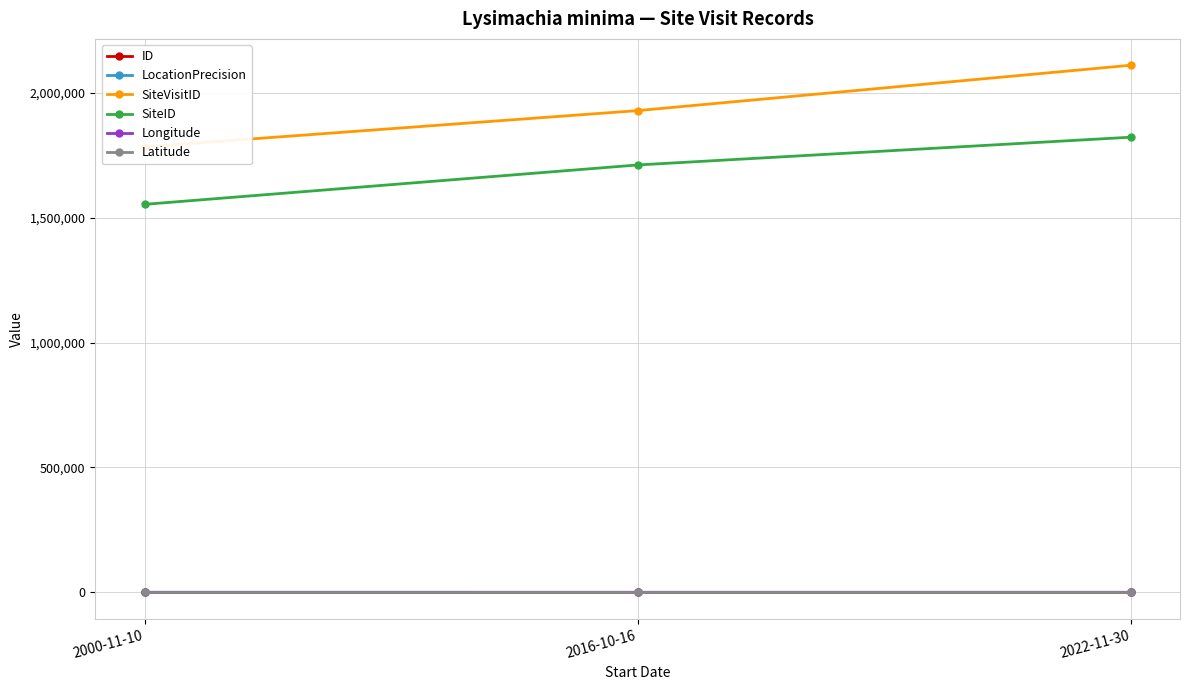

Is this an area chart (filled region under the line)?

No